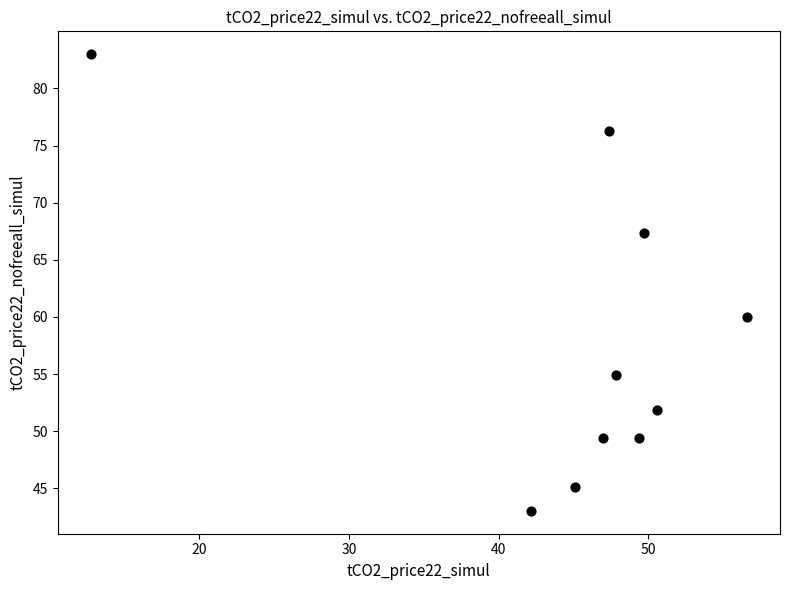

What is the range of X values (max minus min)?

43.9